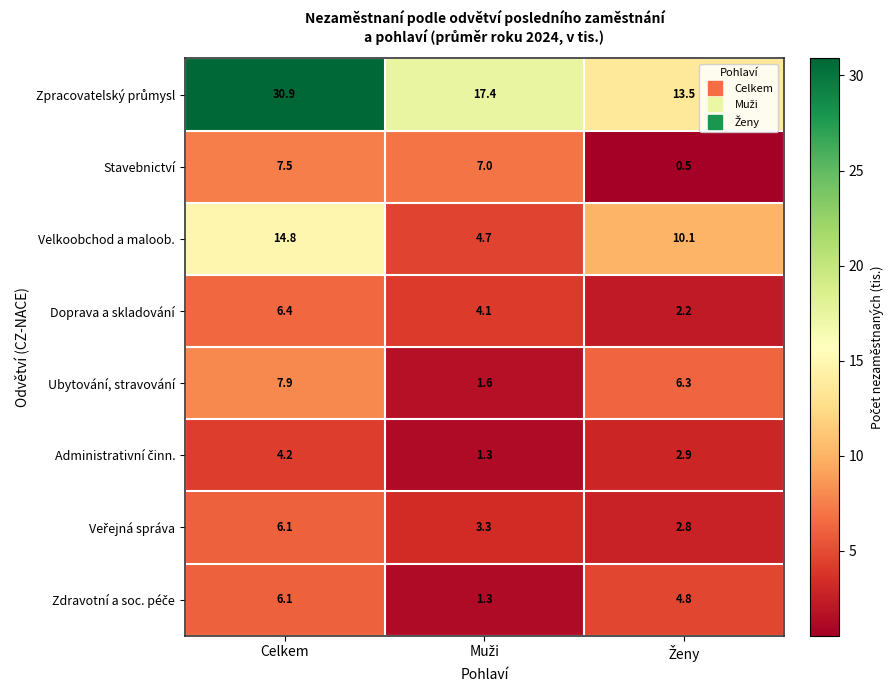

What is the spread (max minus min) of values at Celkem?

26.7